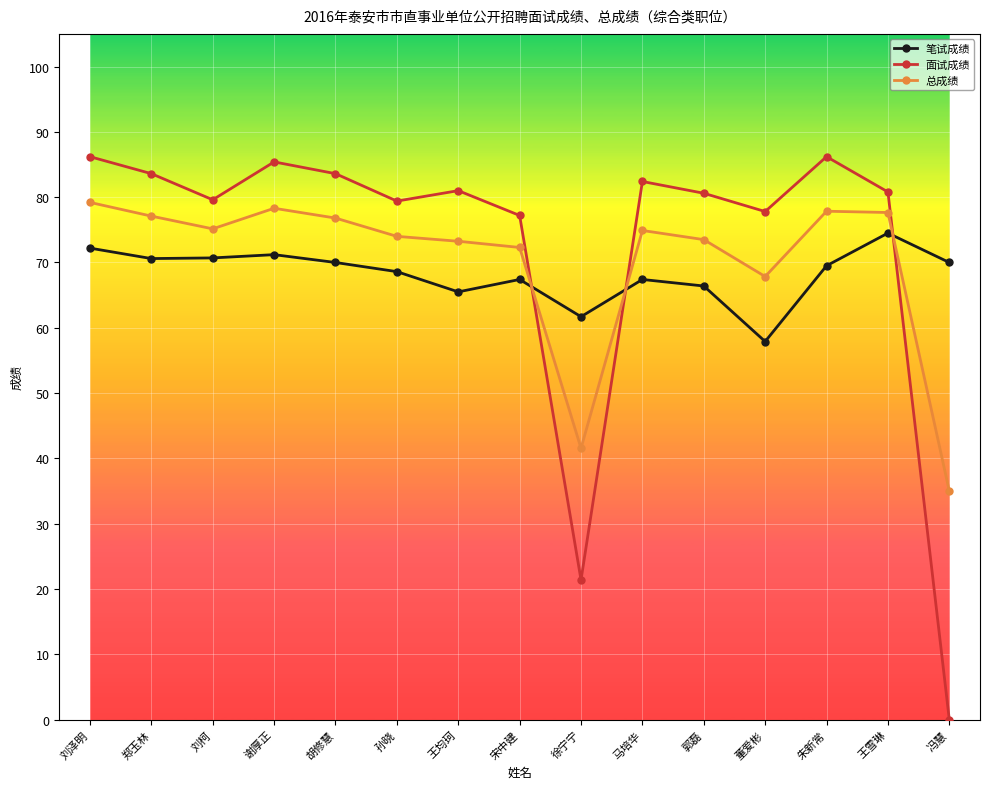

Does the chart have visible grid lines?

Yes